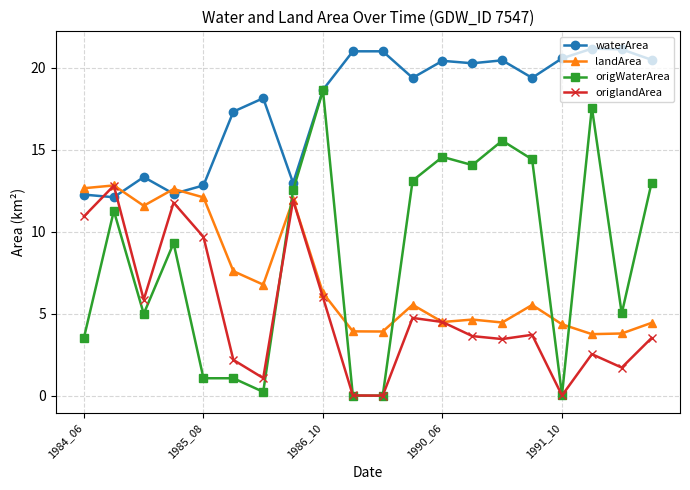

What is the value of the origlandArea point at the 19th from the left?

1.7